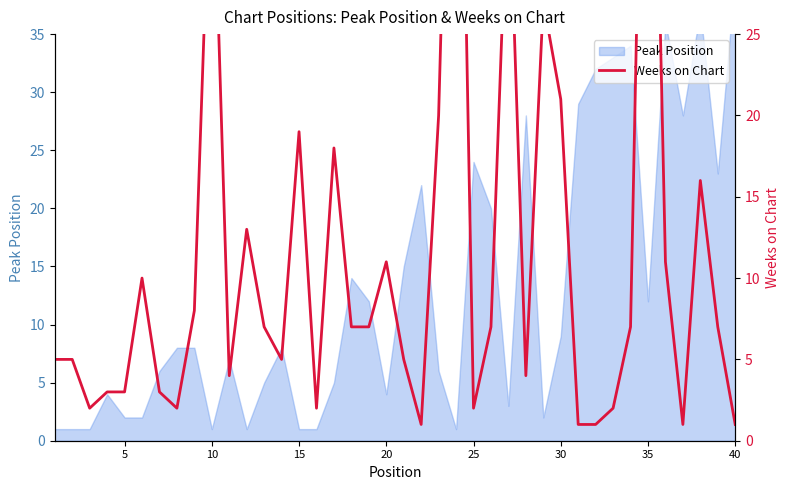

True or false: the data shows 3 at 25.

False